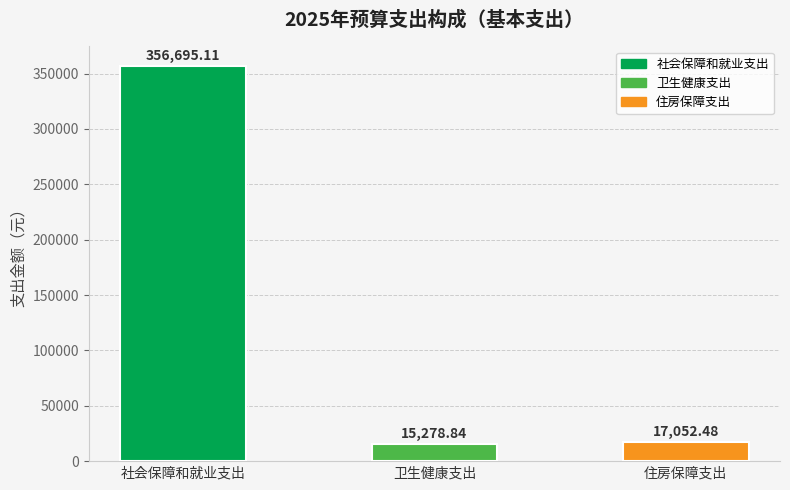

The chart shows a value of 17052.5 at 住房保障支出. True or false?

True